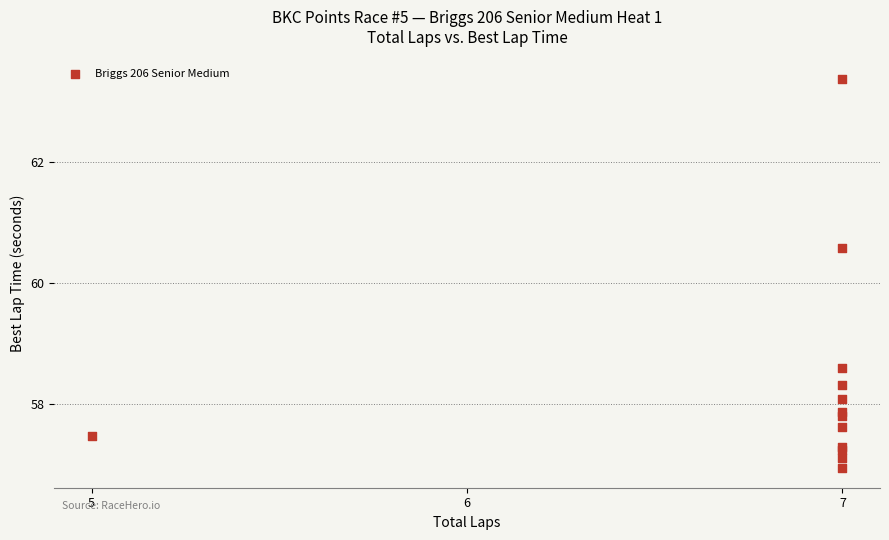

What Y value in the scatter plot is closest to 60?

60.6